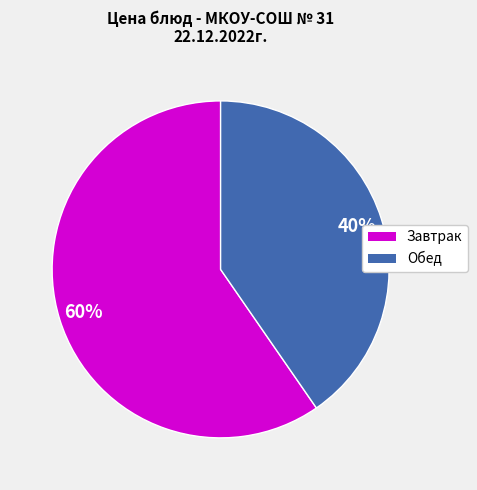

To the nearest percent, what is the average slice percentage?

50%